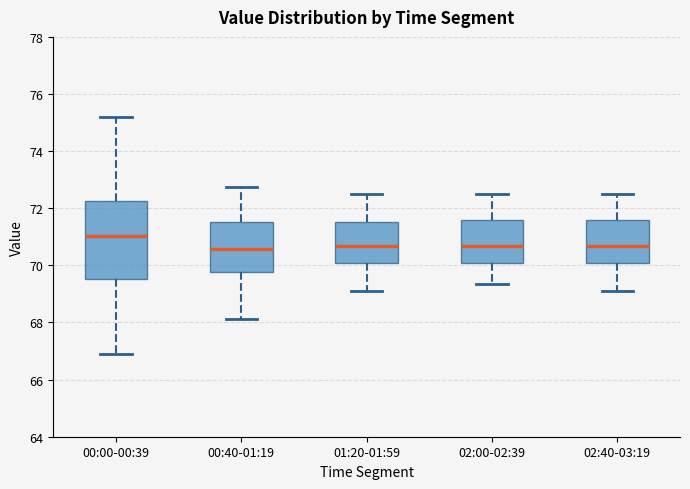

Which box is the tallest, from its lower edge to its upper edge?

00:00-00:39